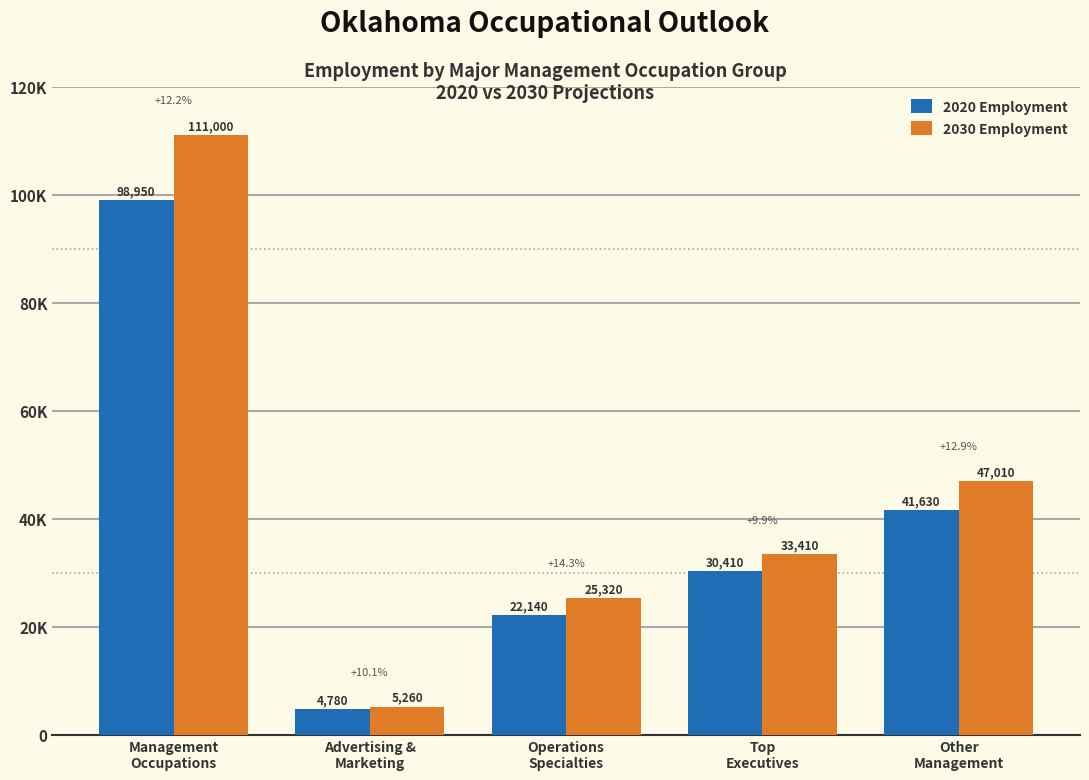

Which series has the largest range (max minus min)?

2030 Employment